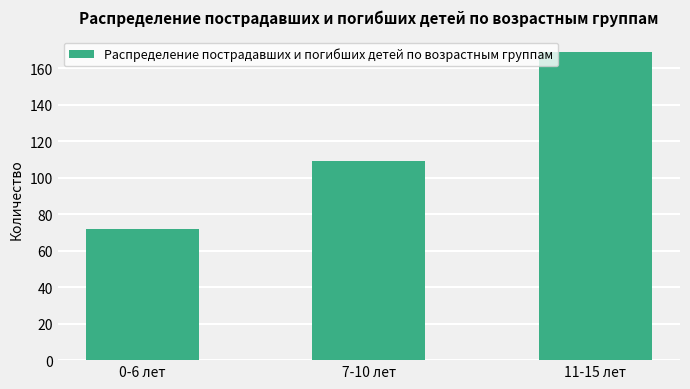

Rank the categories by value from lowest to highest.

0-6 лет, 7-10 лет, 11-15 лет